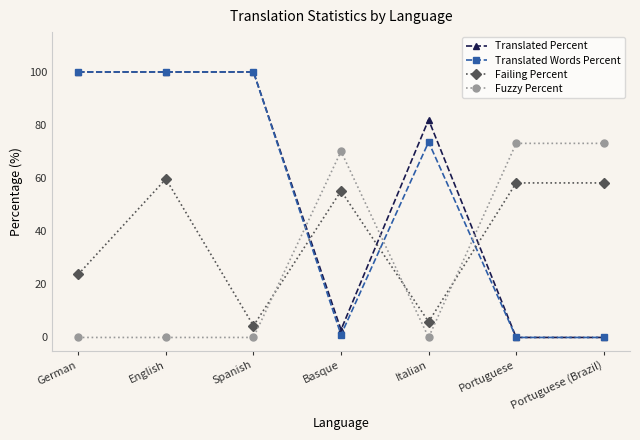

What is the maximum value shown in the chart?

100.0